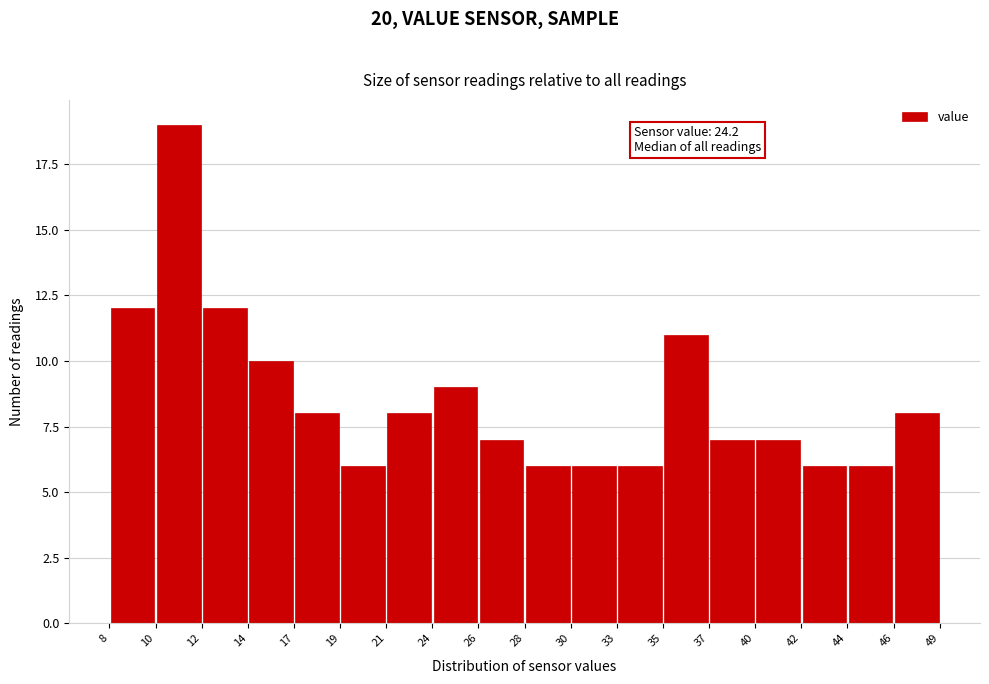

Over which range of the x-axis is the bar tallest?

10 to 12